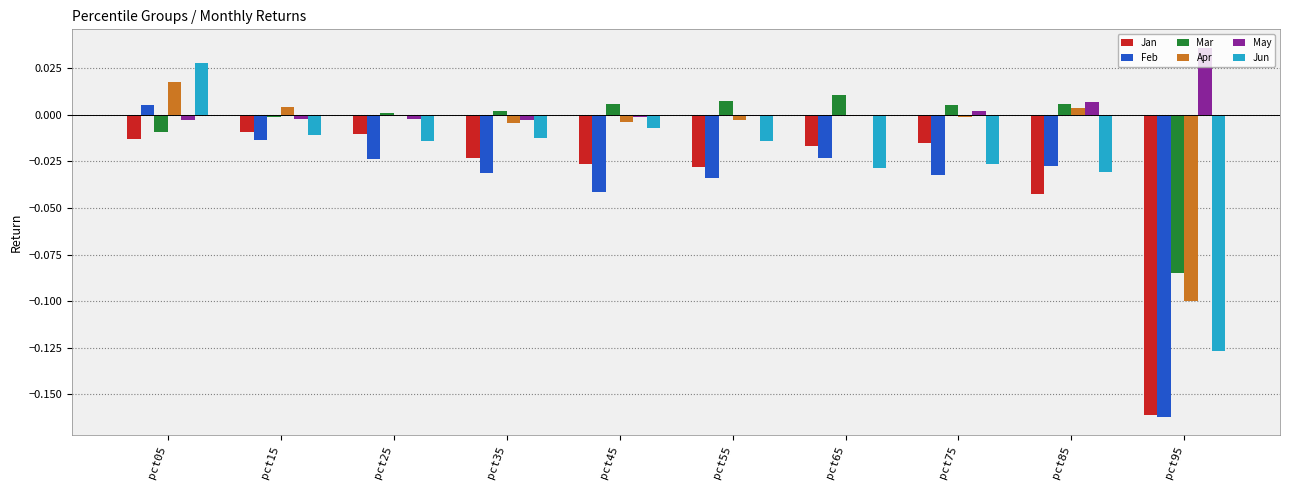

Is it true that May equals 0.0 at pct85?

True